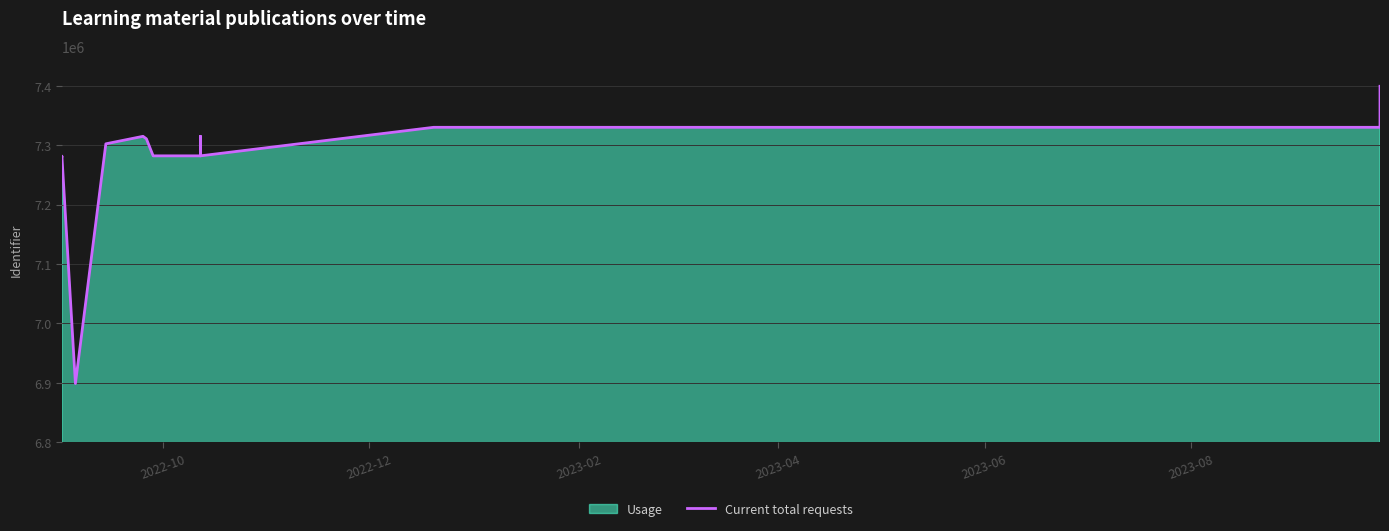

Does the chart display data point markers on the line(s)?

No